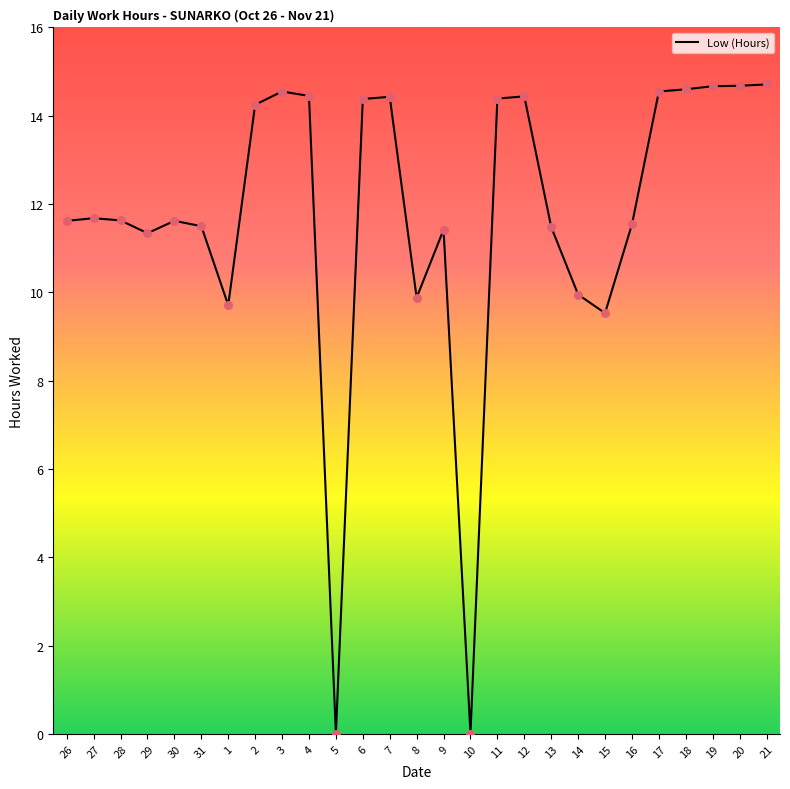

What is the change in value from 9 to 17?

+3.1